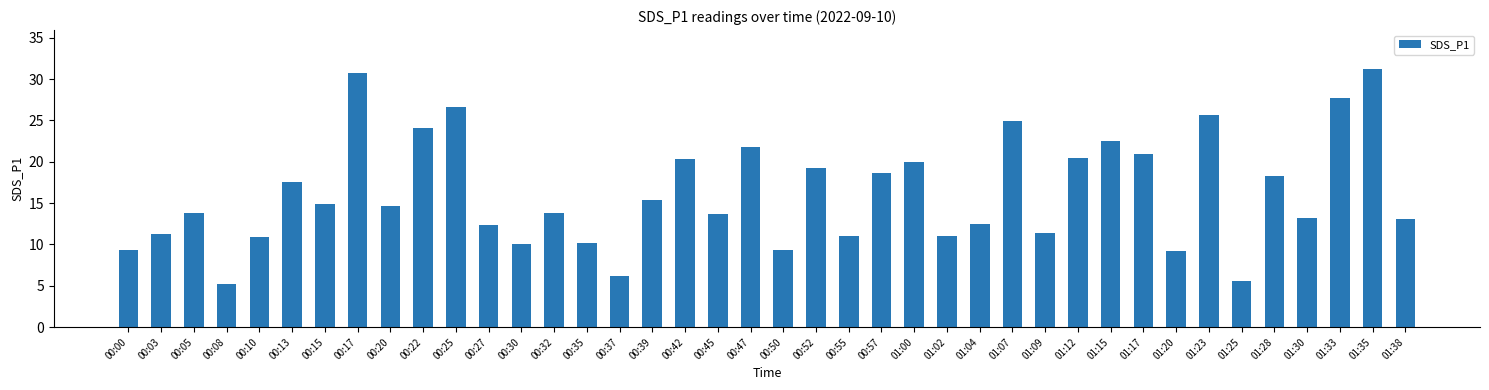

Are the bars grouped side by side (vs. stacked)?

No